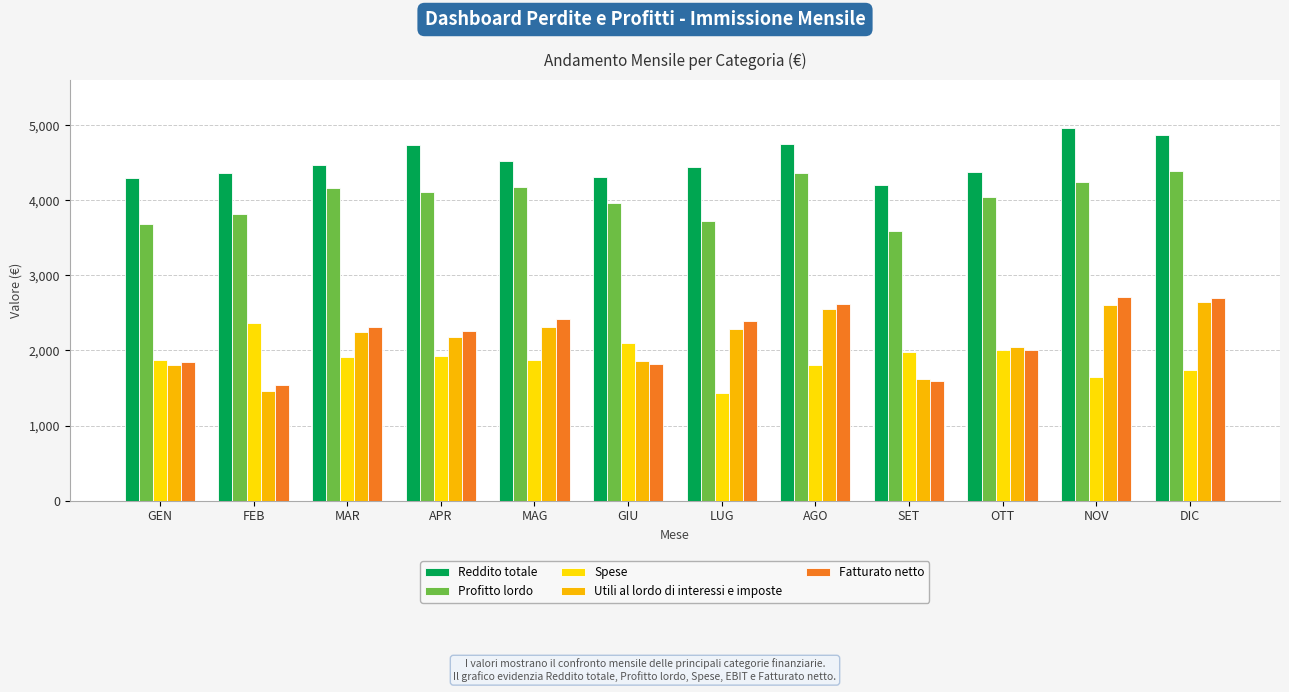

True or false: Fatturato netto has a value of 1354 at MAG.

False